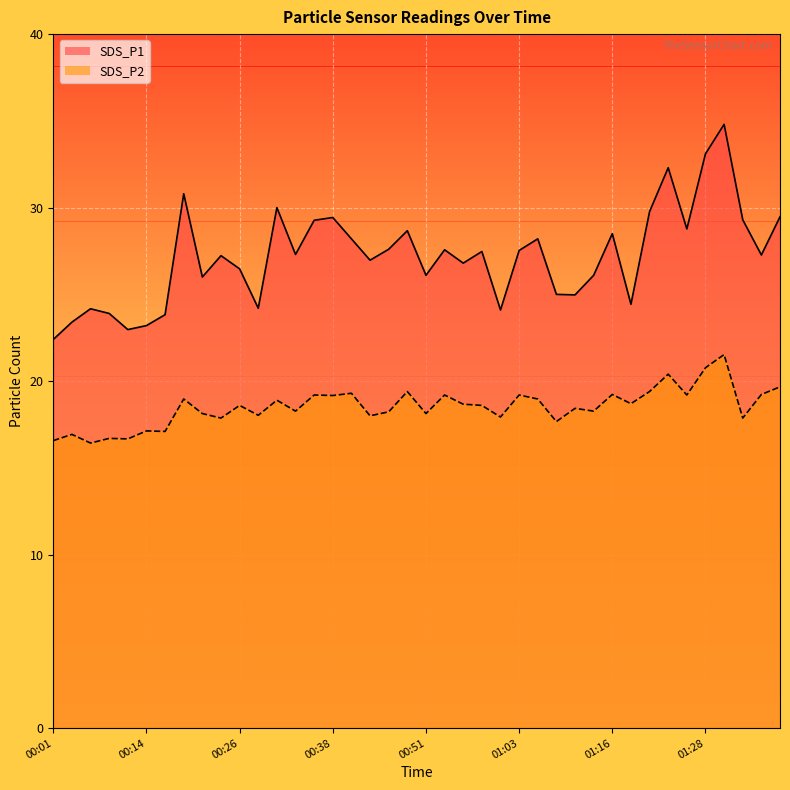

Which category has the highest value across all series?

01:31